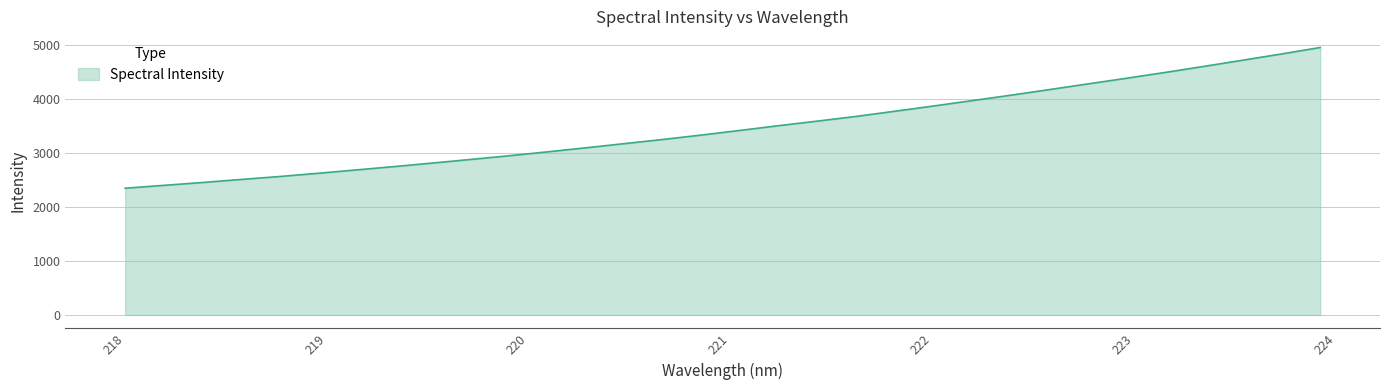

What is the greatest value displayed?

4961.9